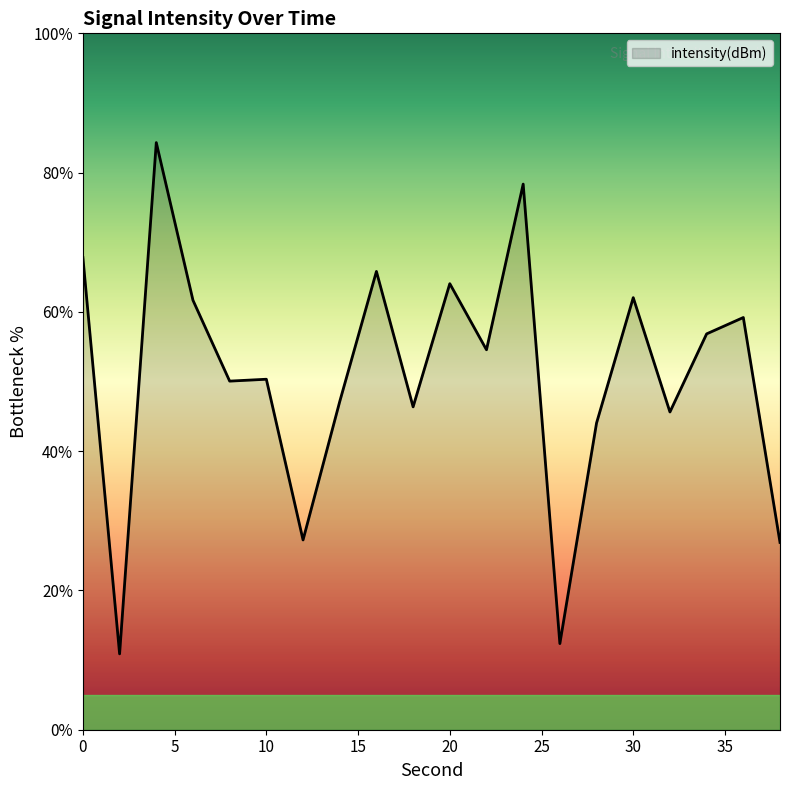

What is the smallest value displayed?

10.9